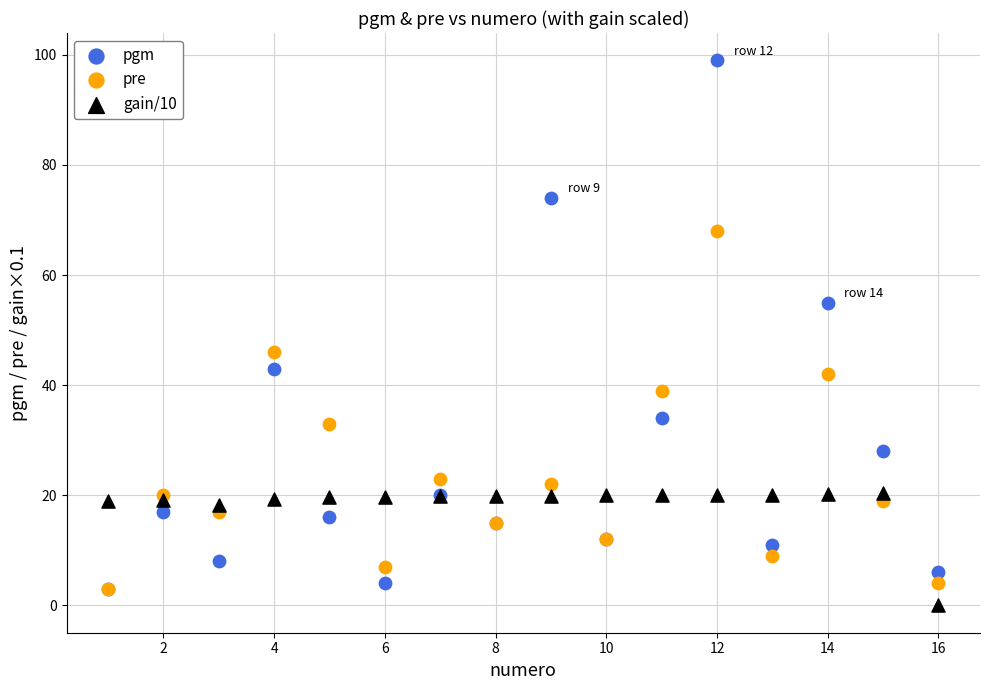

Across all series, what Y value is closest to 49?

46.0